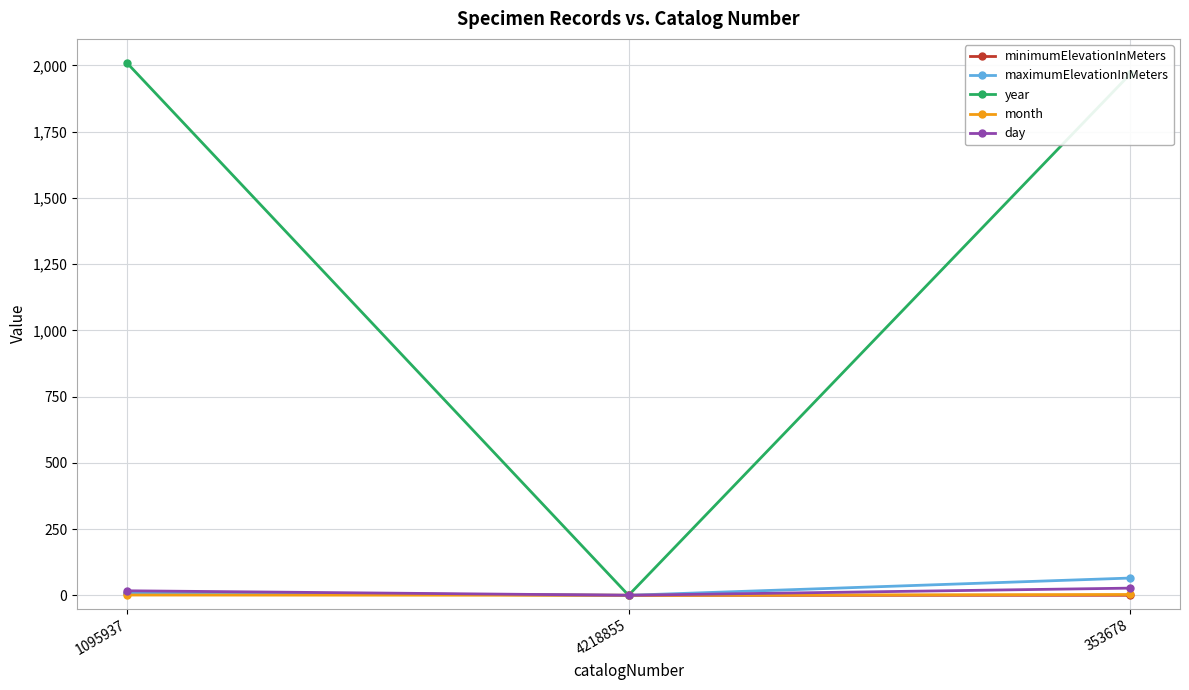

True or false: year has a value of 1291 at 353678.

False